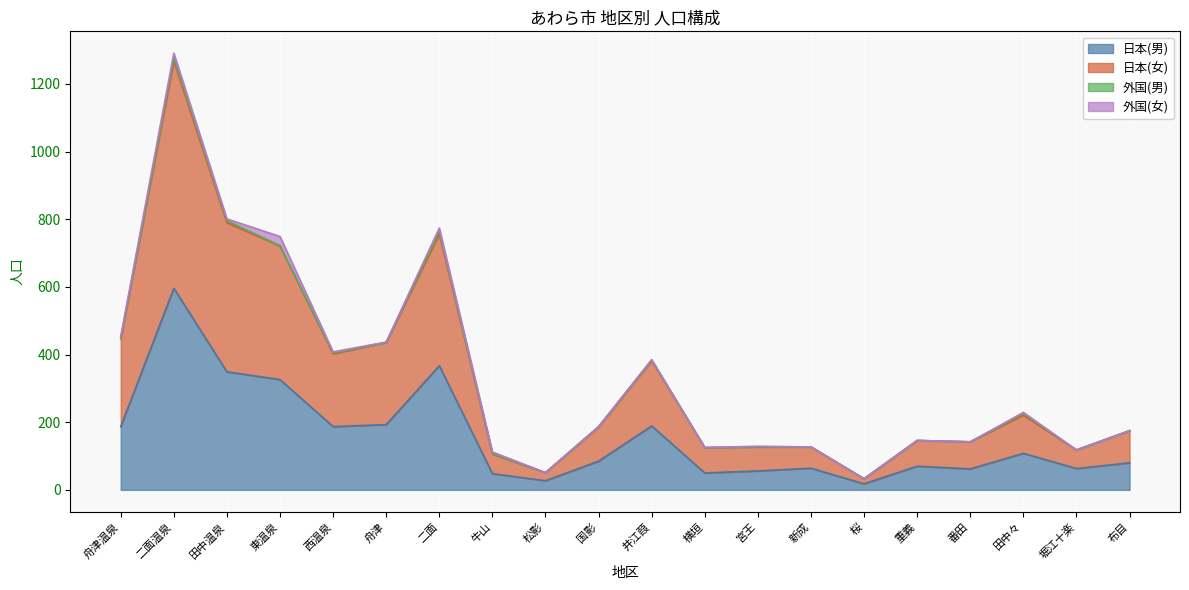

The 日本(男) series shows 349 at 田中温泉. True or false?

True